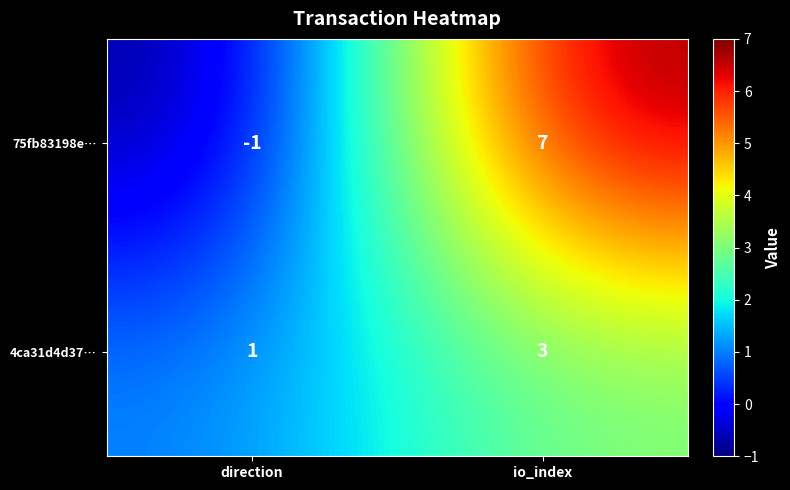

Reading left to right, what are all the values shown in this chart?

75fb83198e…: -1	7
4ca31d4d37…: 1	3